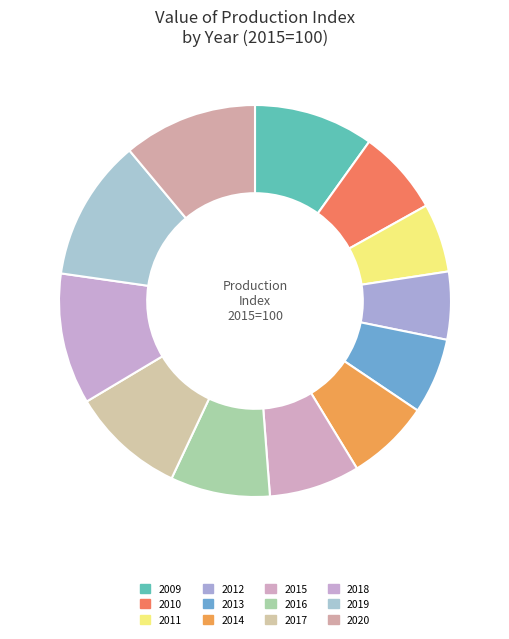

Is 2019 the majority of the pie?

No